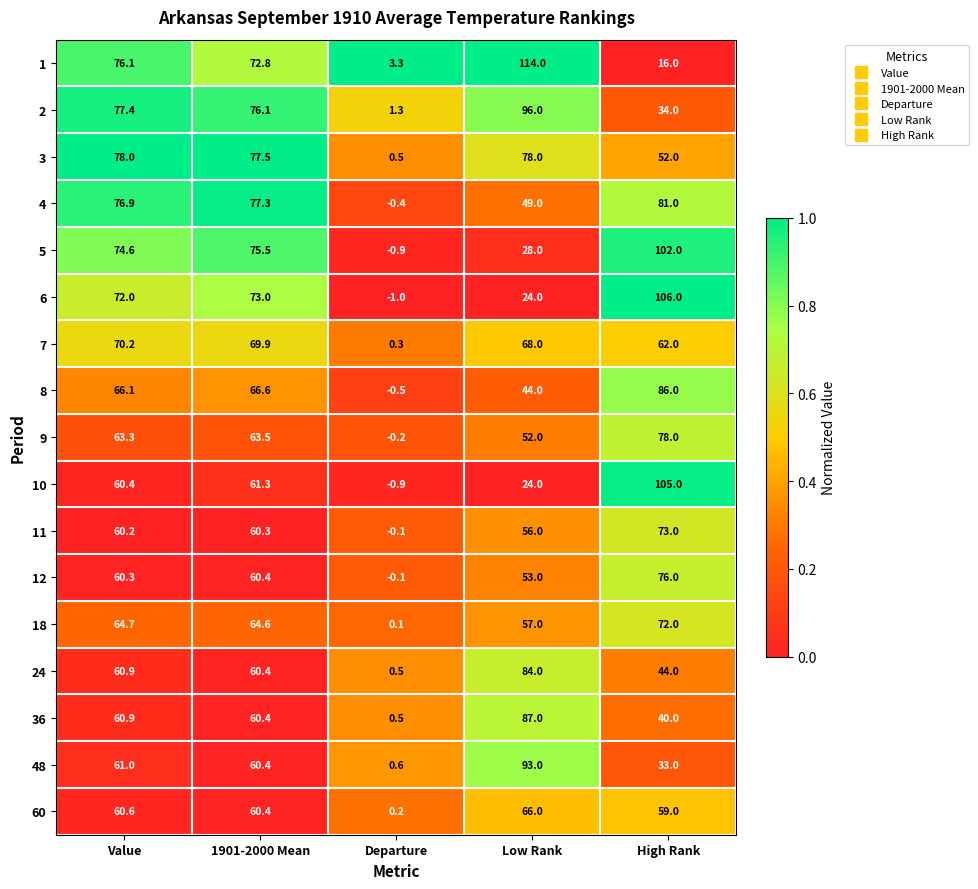

At which label does 4 reach its peak?

High Rank